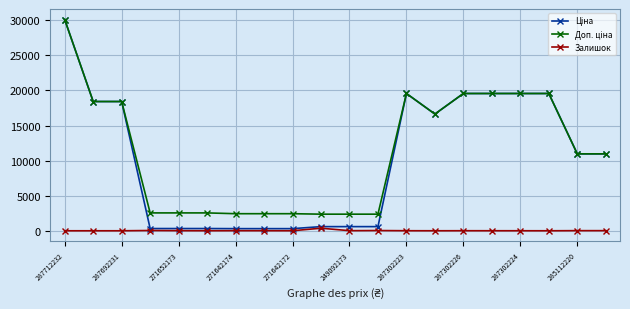

What is the greatest value displayed?

30102.8